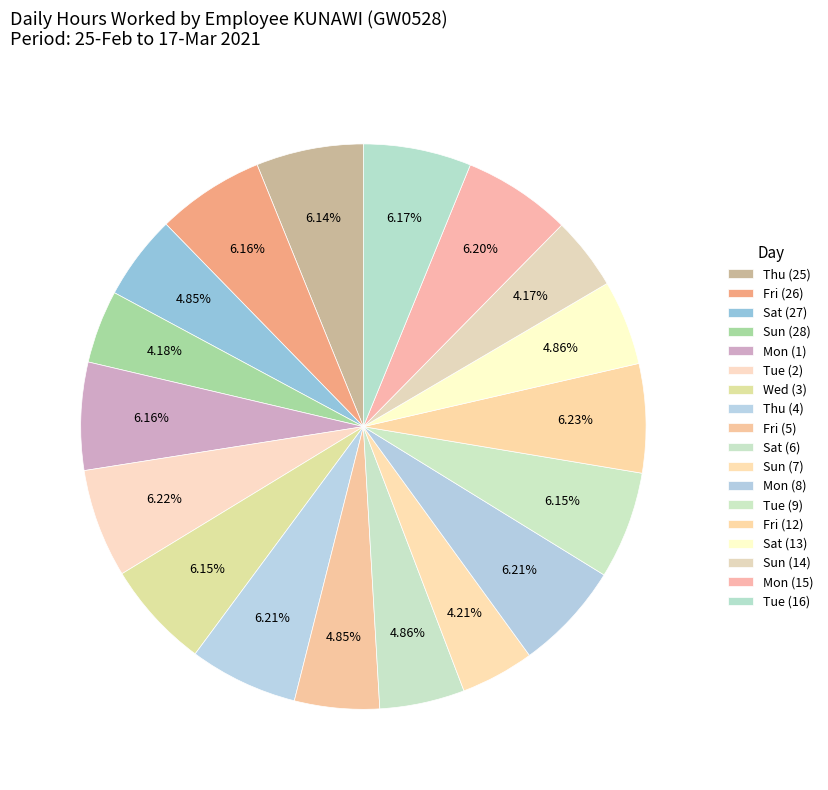

To the nearest percent, what is the combined percentage of Sat (6) and Sat (13)?

10%